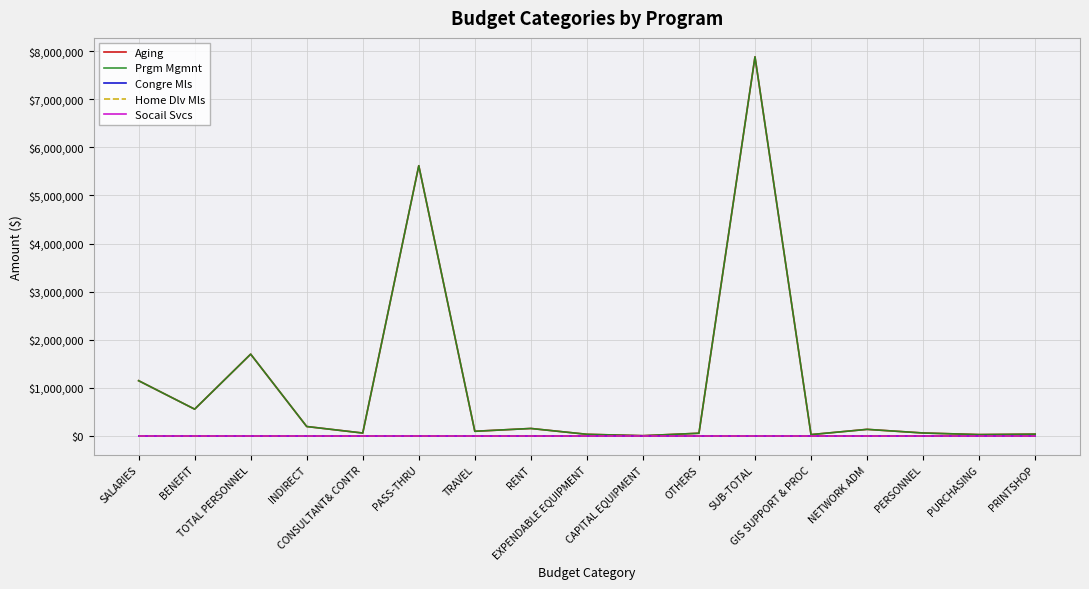

True or false: Home Dlv Mls has more than 1 interior local peaks.

False